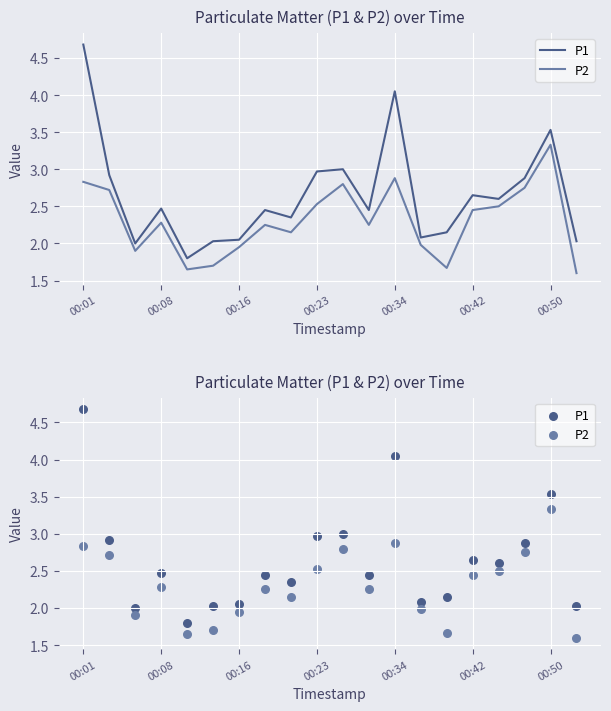

At which category is the sum across all series the highest?

00:01